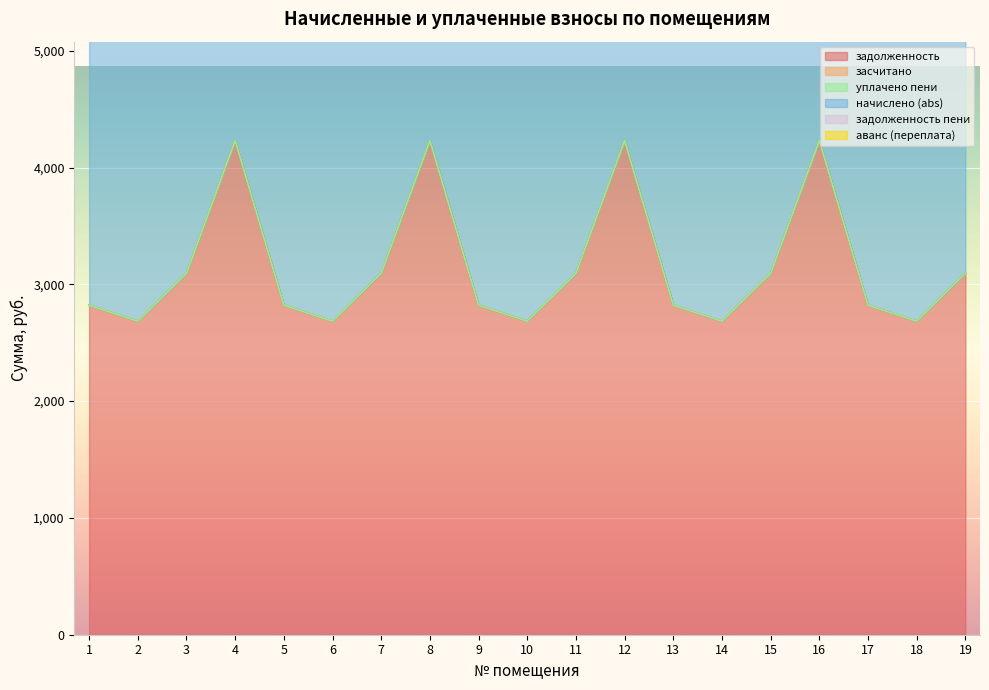

At which category is the sum across all series the highest?

4